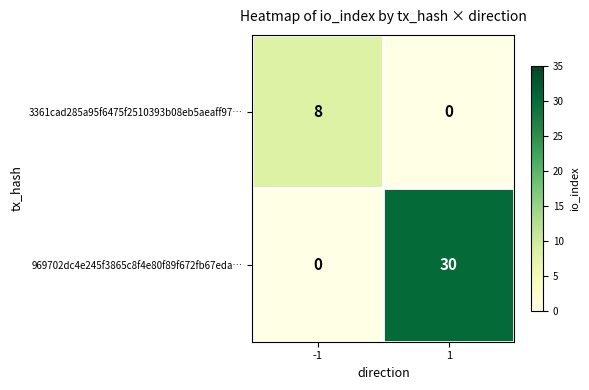

At which category is the sum across all series the highest?

1